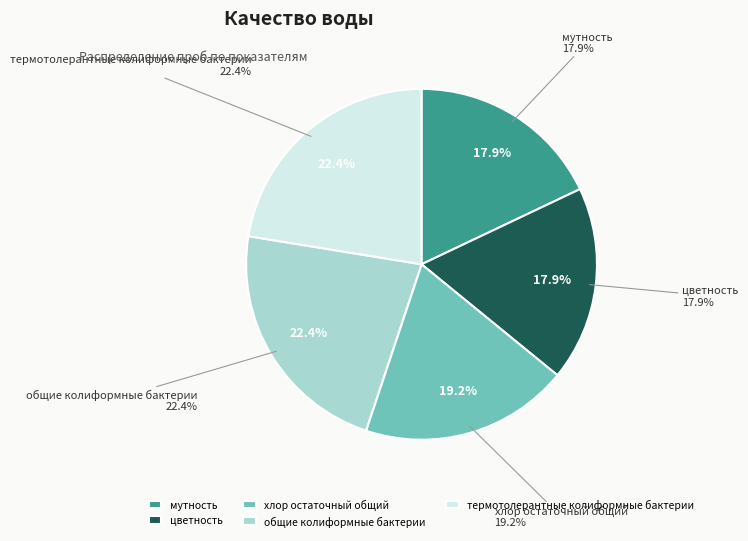

Which has a higher value, мутность or цветность?

мутность